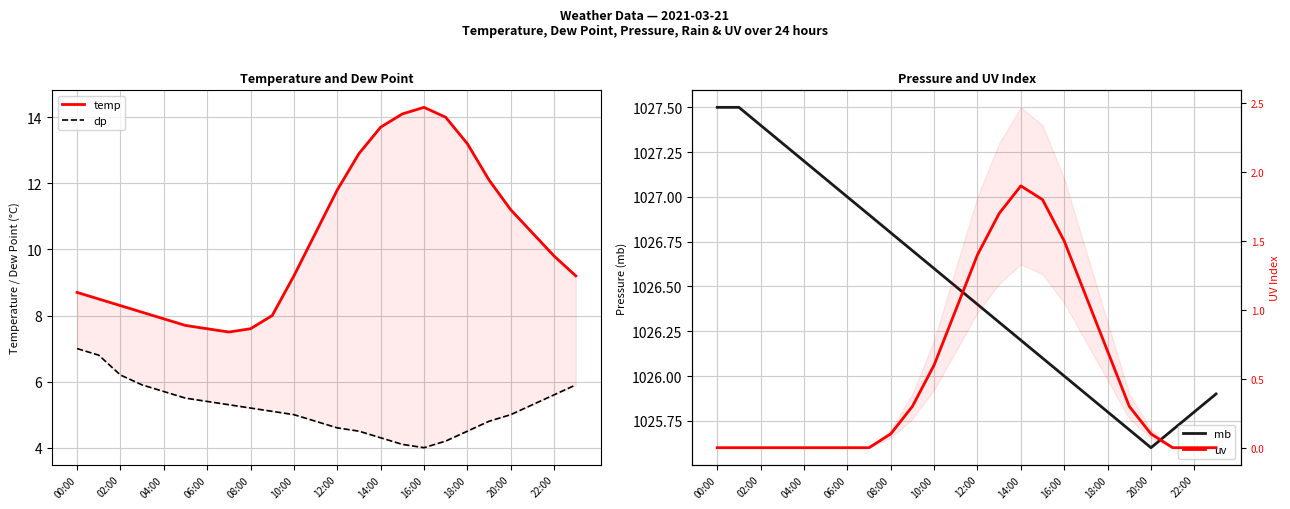

At which label is dp closest to 5?

10:00